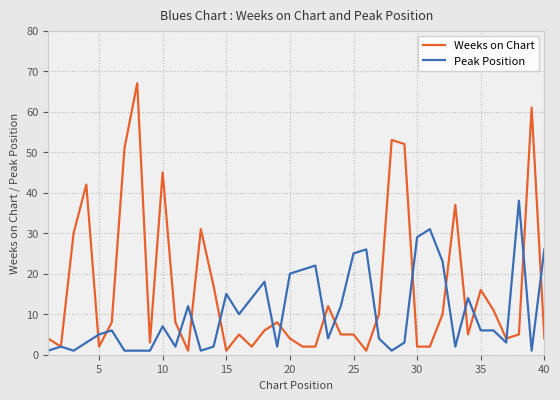

Which series has the largest total across all categories?

Weeks on Chart